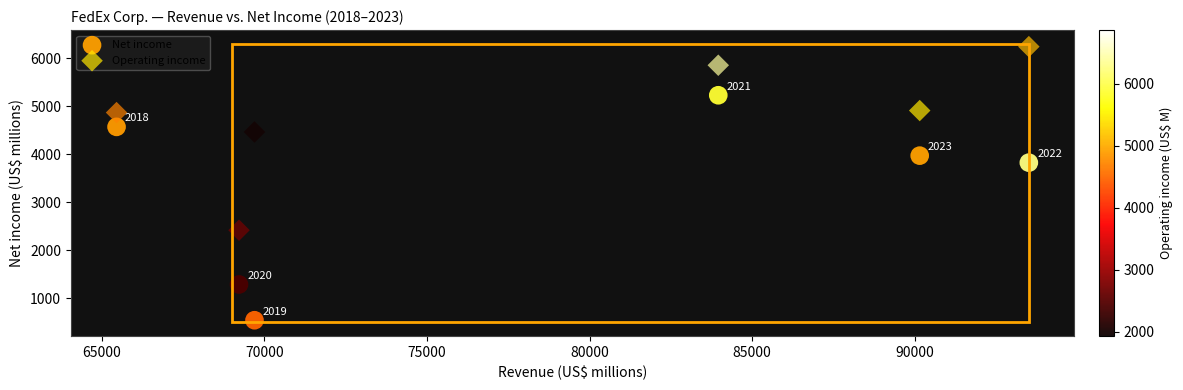

In the Net income series, what Y value is closest to 2885?

3826